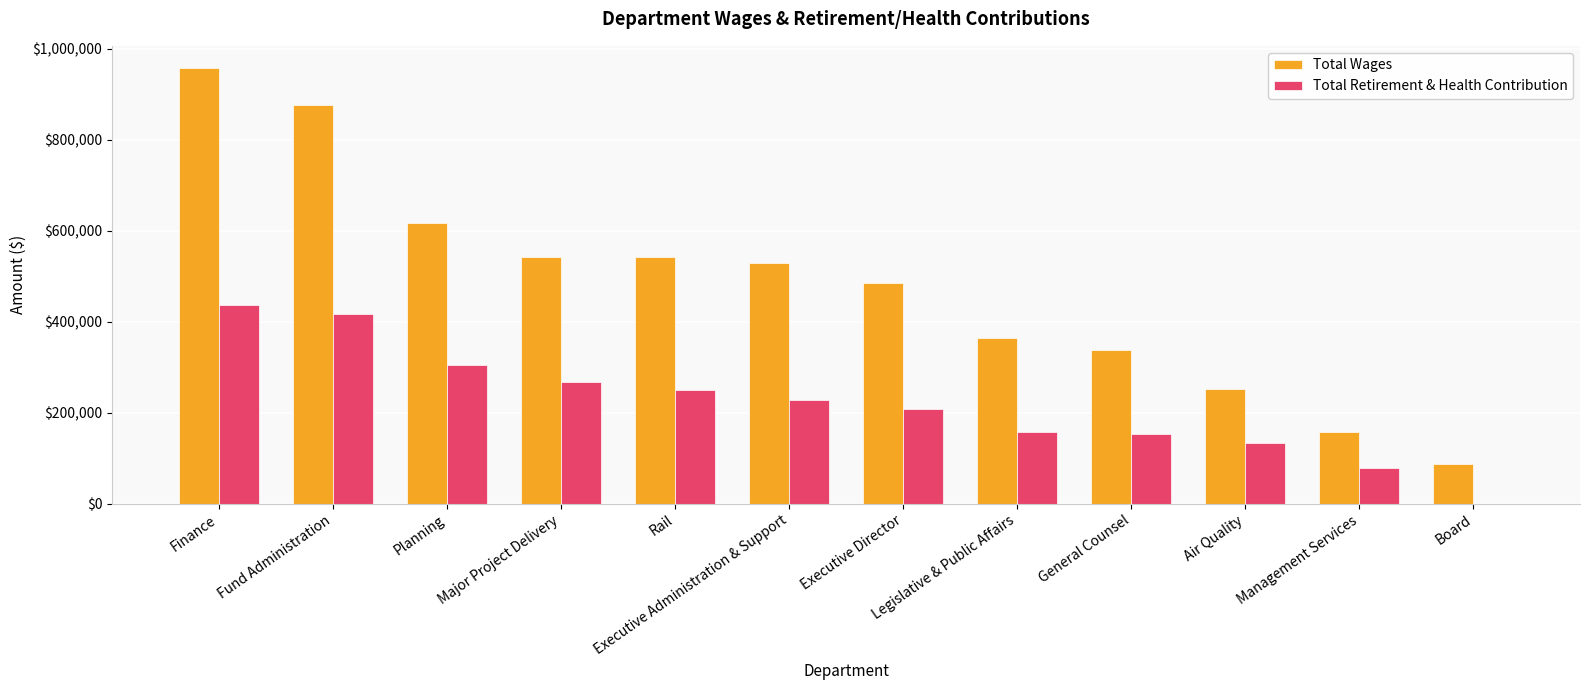

At which label does Total Retirement & Health Contribution first exceed 226947?

Finance